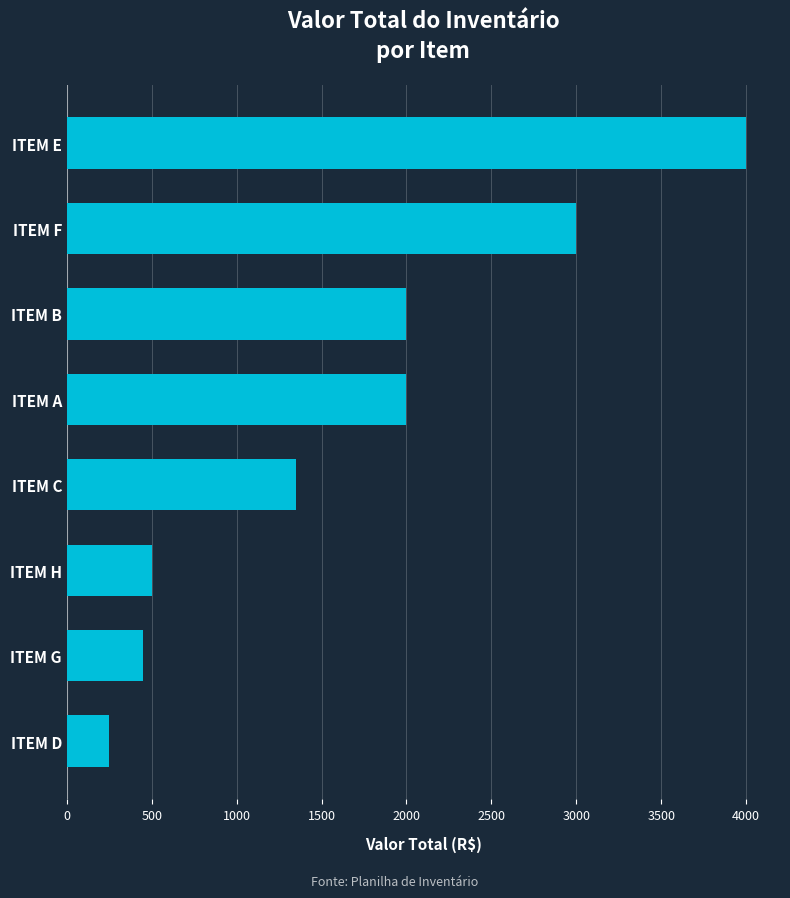

What is the ratio of the value at ITEM C to the value at ITEM A?

0.7